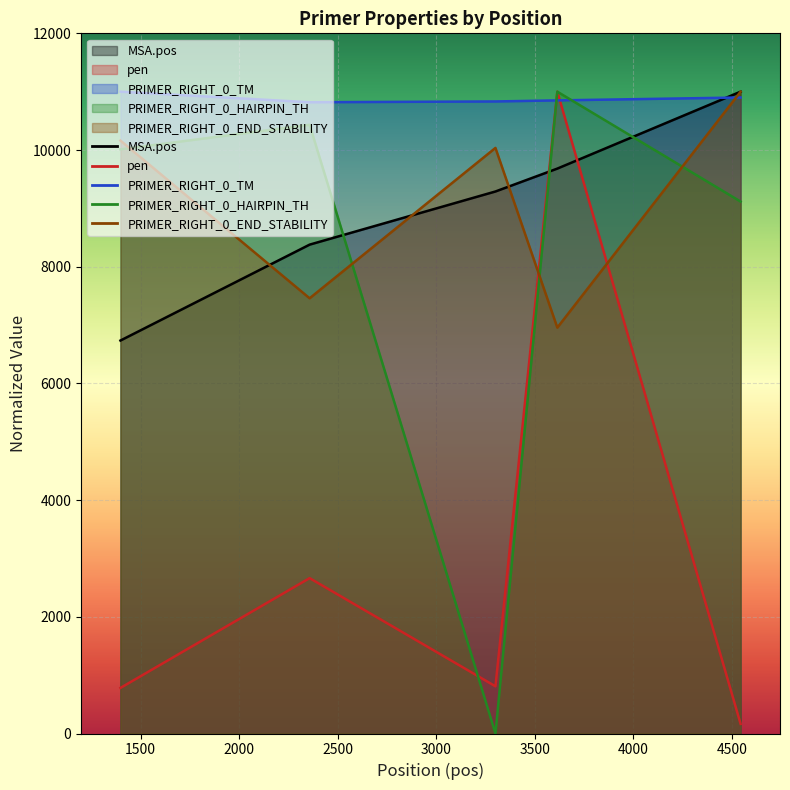

What is the difference between the PRIMER_RIGHT_0_HAIRPIN_TH values at 1398 and 4545?

895.4